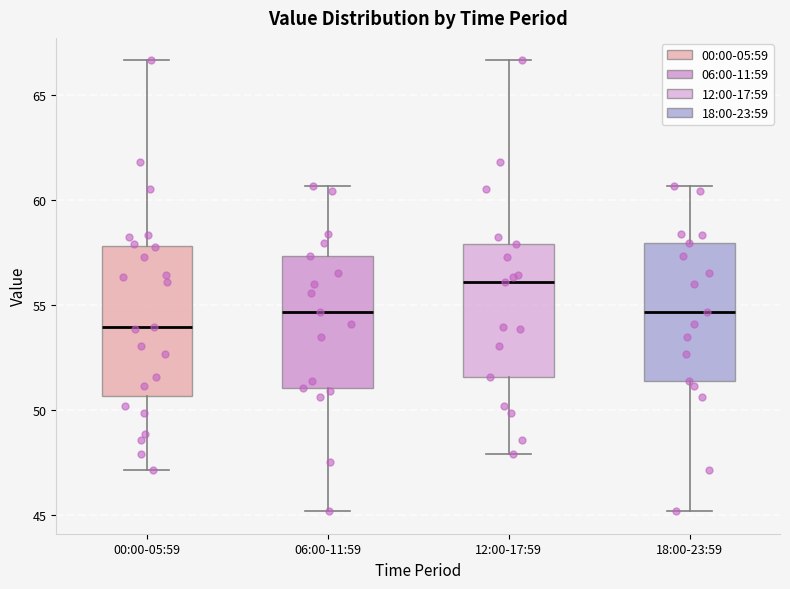

Where does the median line of the box for 06:00-11:59 sit on the y-axis? The values are not printed on the chart, so give them approximately, as read against the axis.

54.5